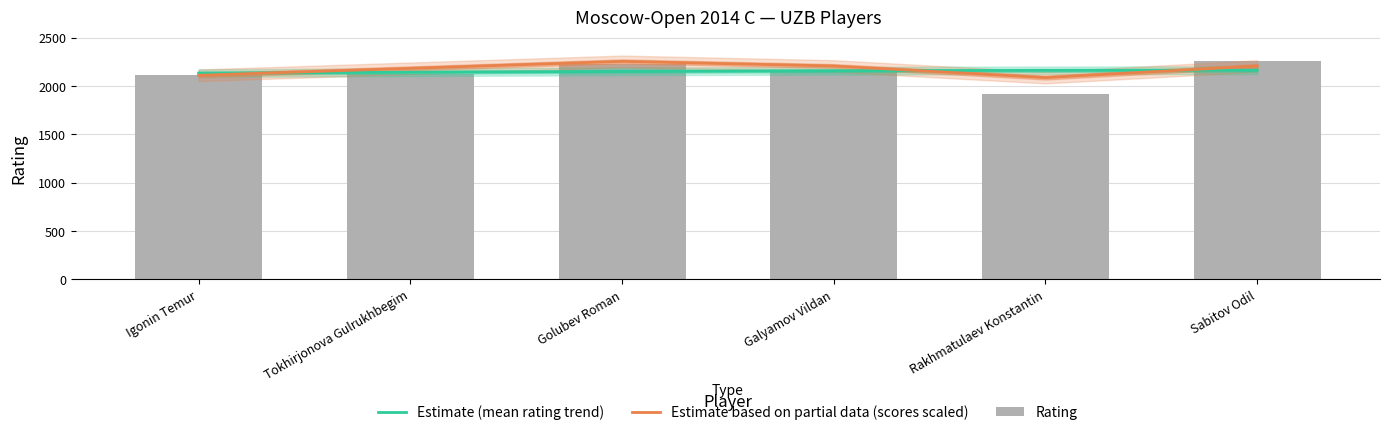

Where is the data nearest to the value 2087?

Igonin Temur